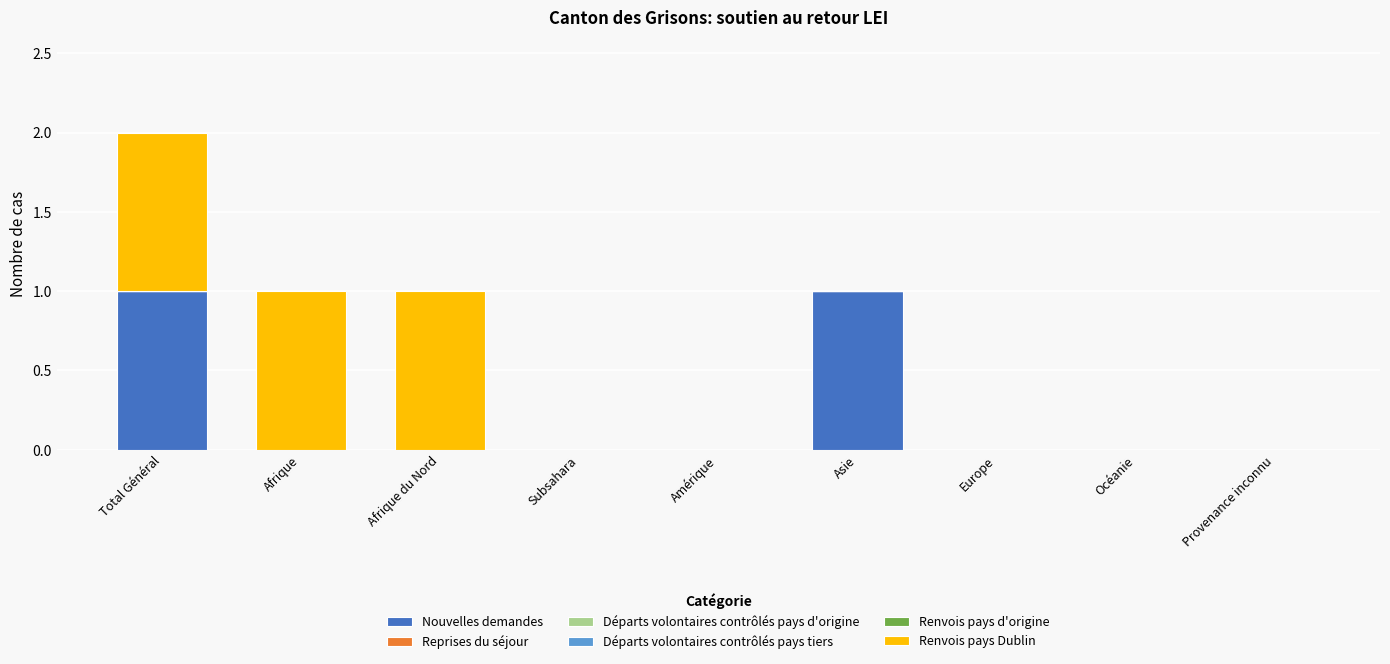

Reading left to right, what are the values for Nouvelles demandes?

Total Général=1	Afrique=0	Afrique du Nord=0	Subsahara=0	Amérique=0	Asie=1	Europe=0	Océanie=0	Provenance inconnu=0